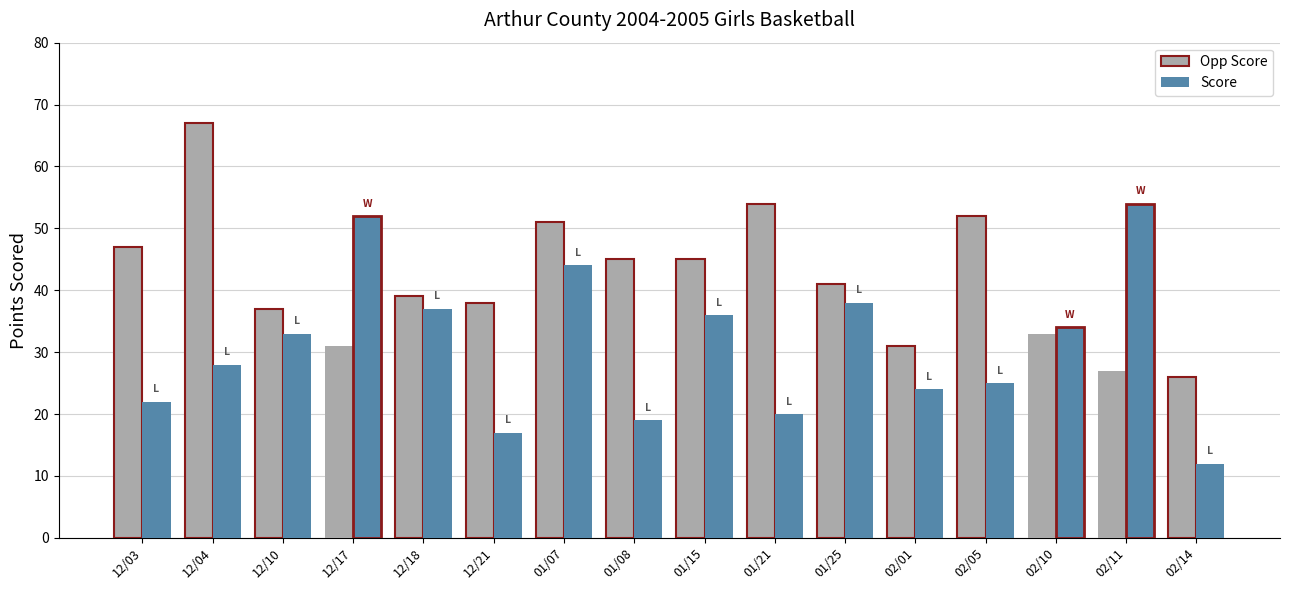

Rank the series by their average value, from highest to lowest.

Opp Score, Score